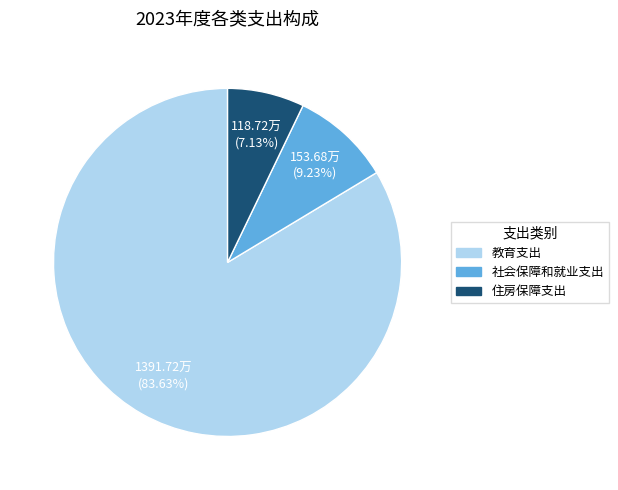

Is it true that 教育支出 is 90% of the pie?

False